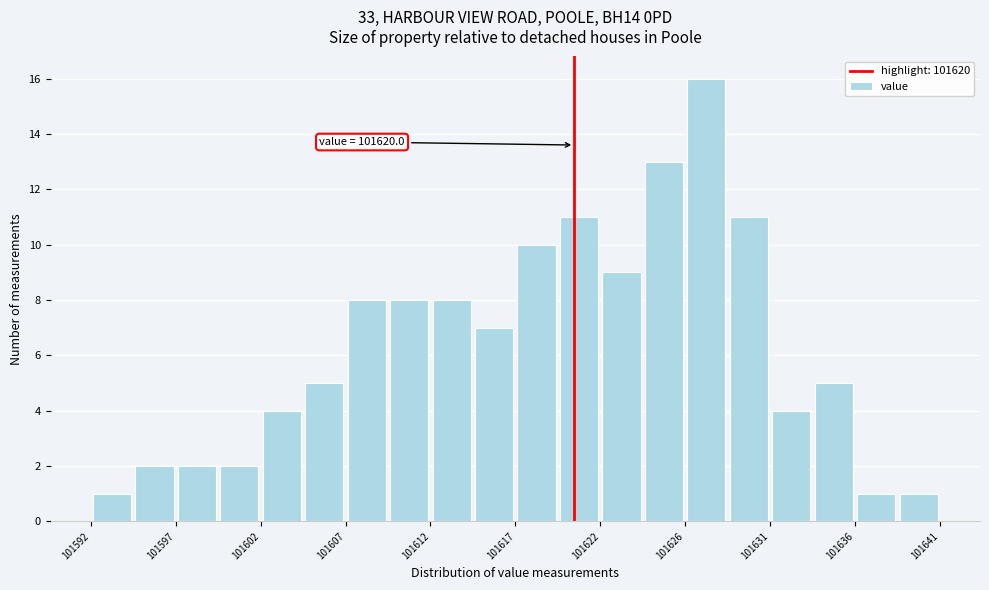

Over which range of the x-axis is the bar tallest?

101626.5 to 101629.0